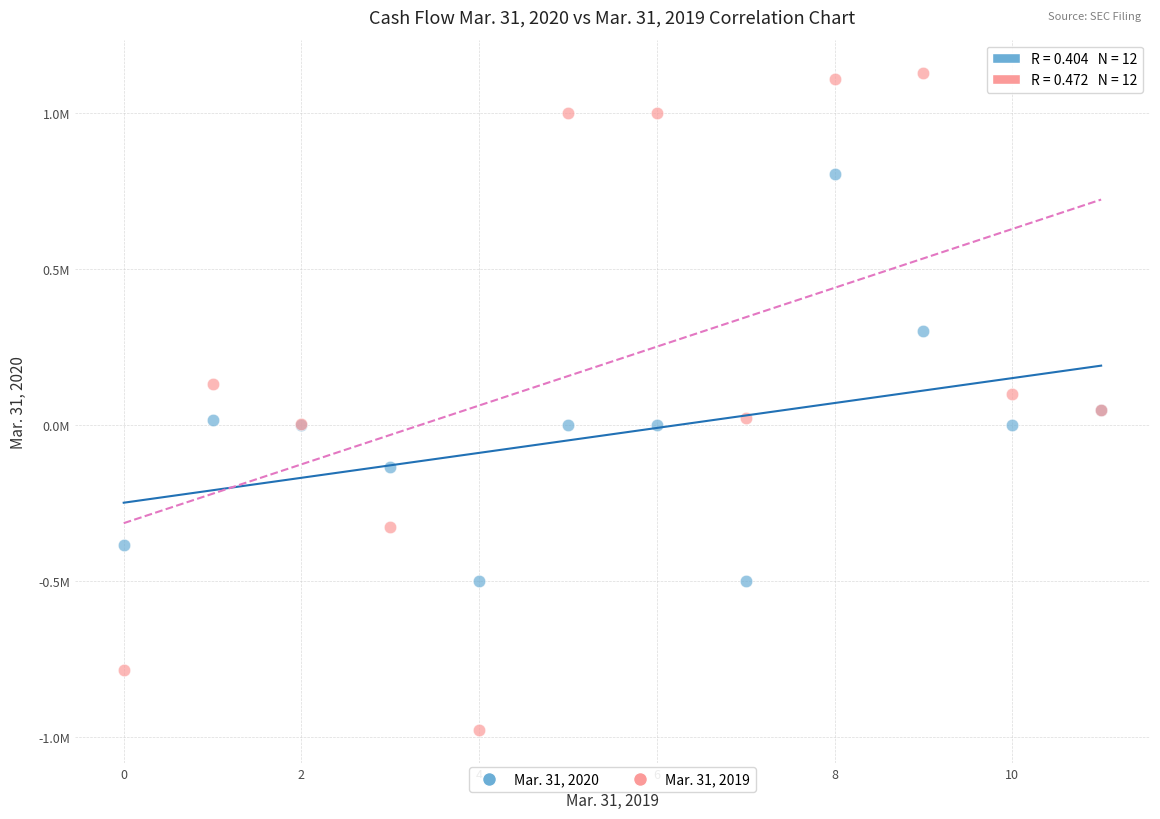

Which series has the largest Y range (max minus min)?

Mar. 31, 2019